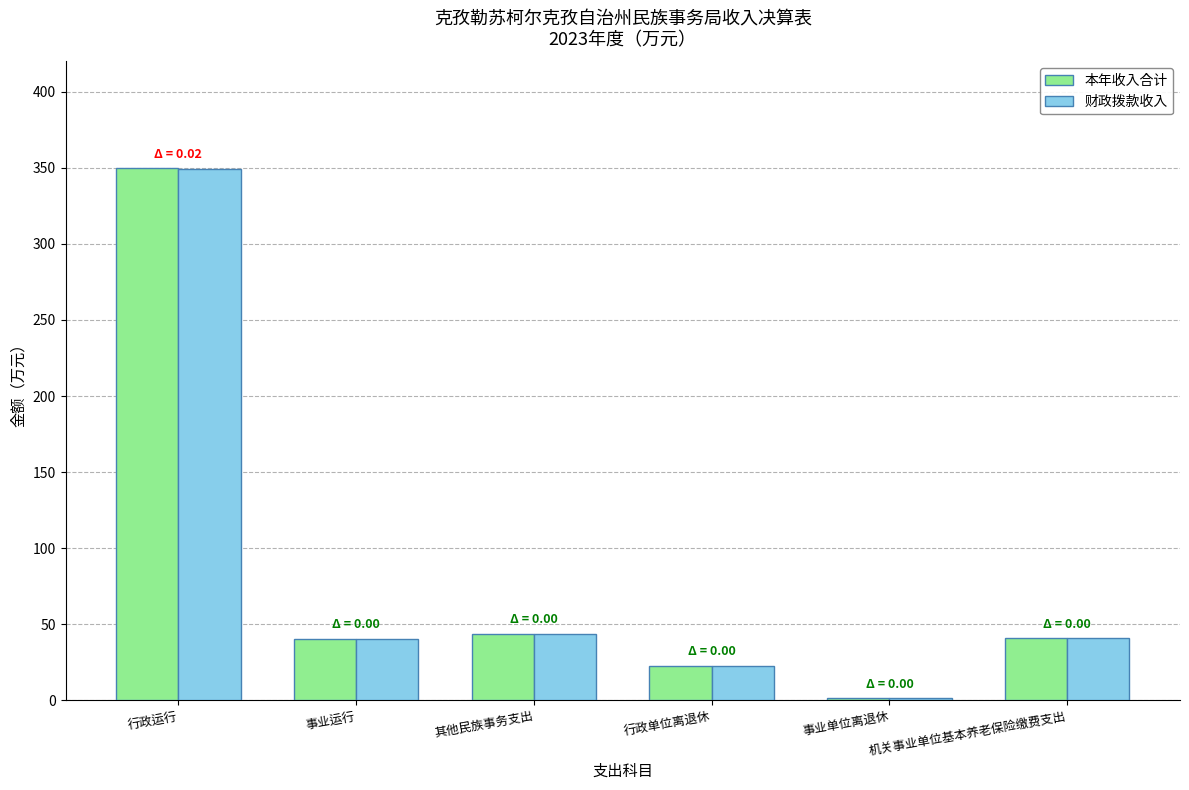

The value of 财政拨款收入 at 行政运行 is 349.6. True or false?

True